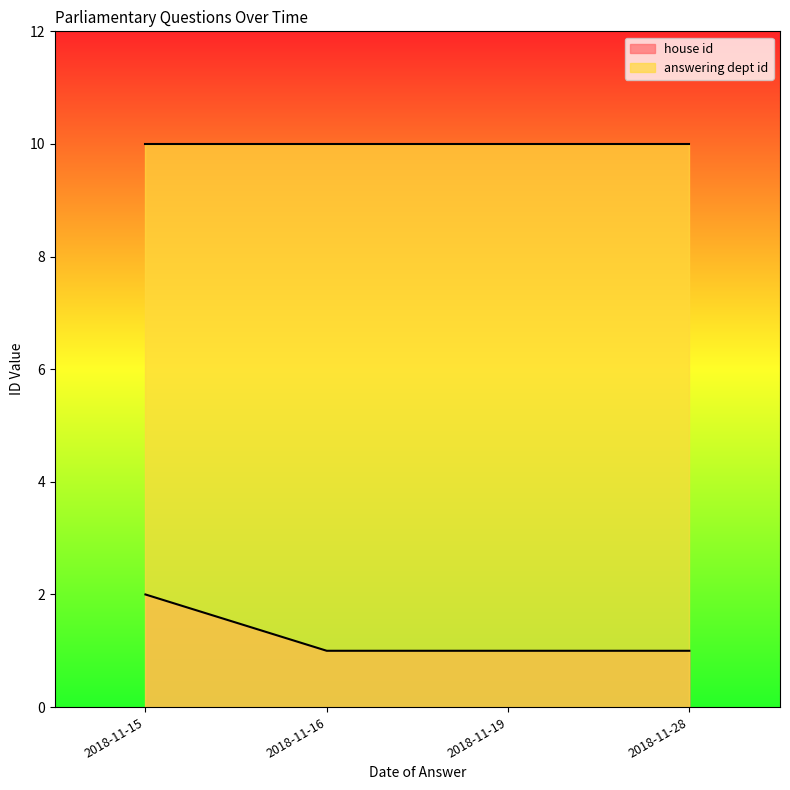

True or false: house id has more than 1 interior local peaks.

False